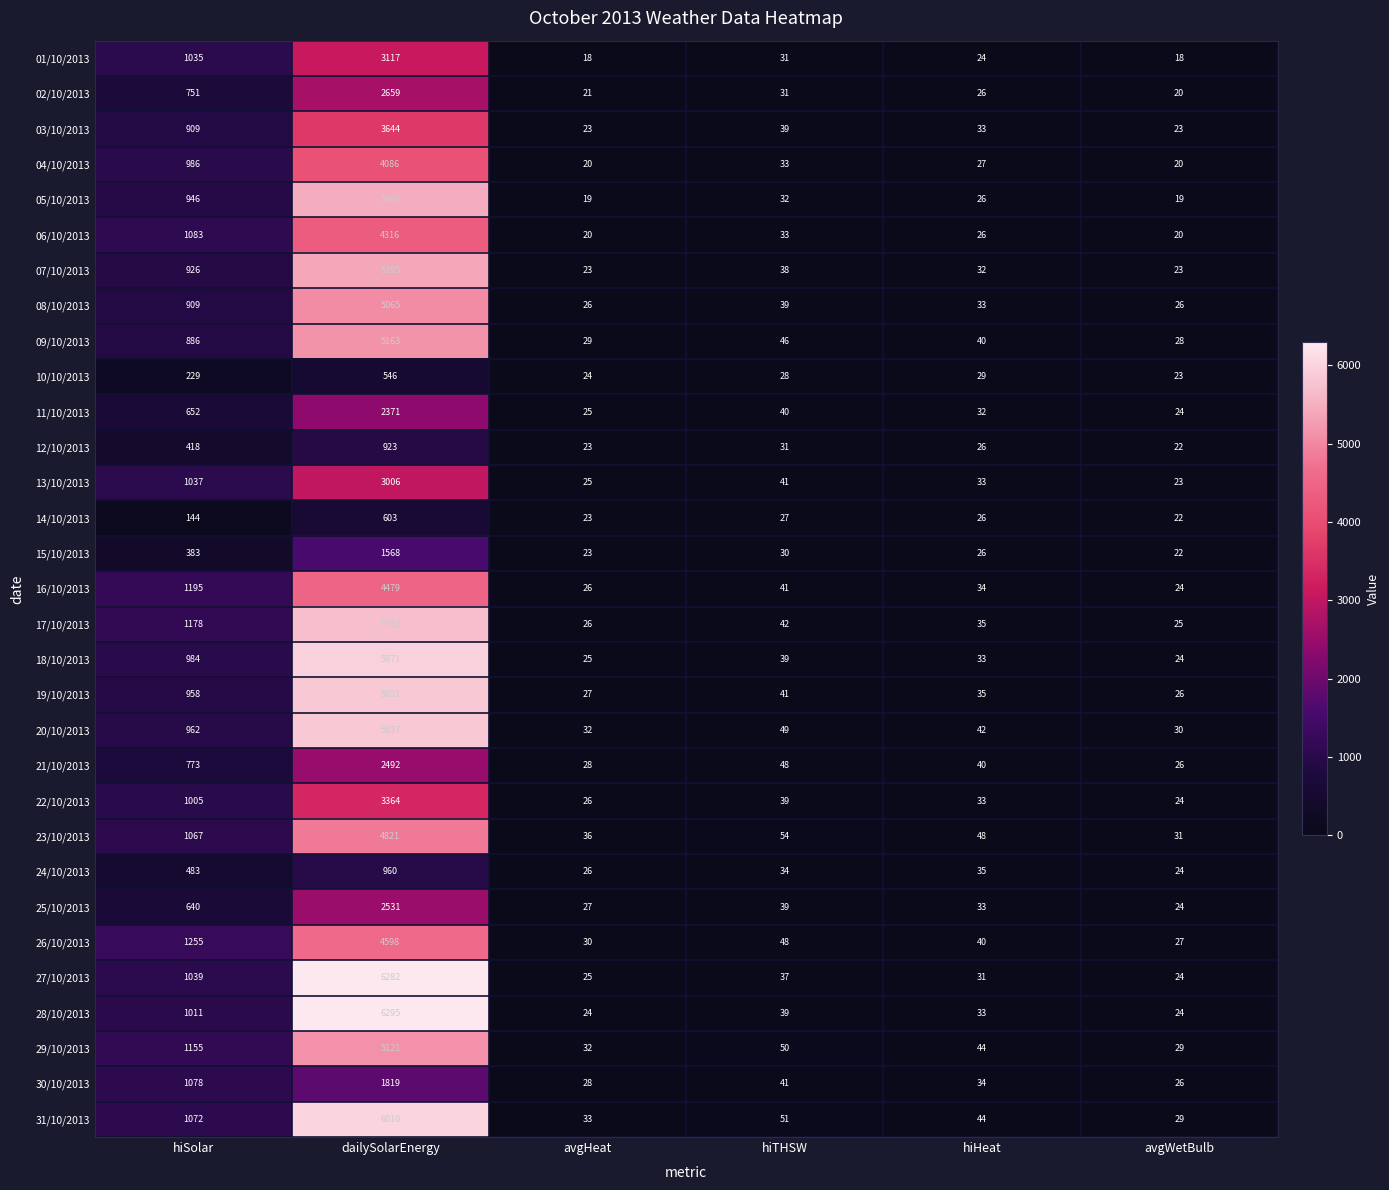

At which label does 28/10/2013 reach its peak?

dailySolarEnergy